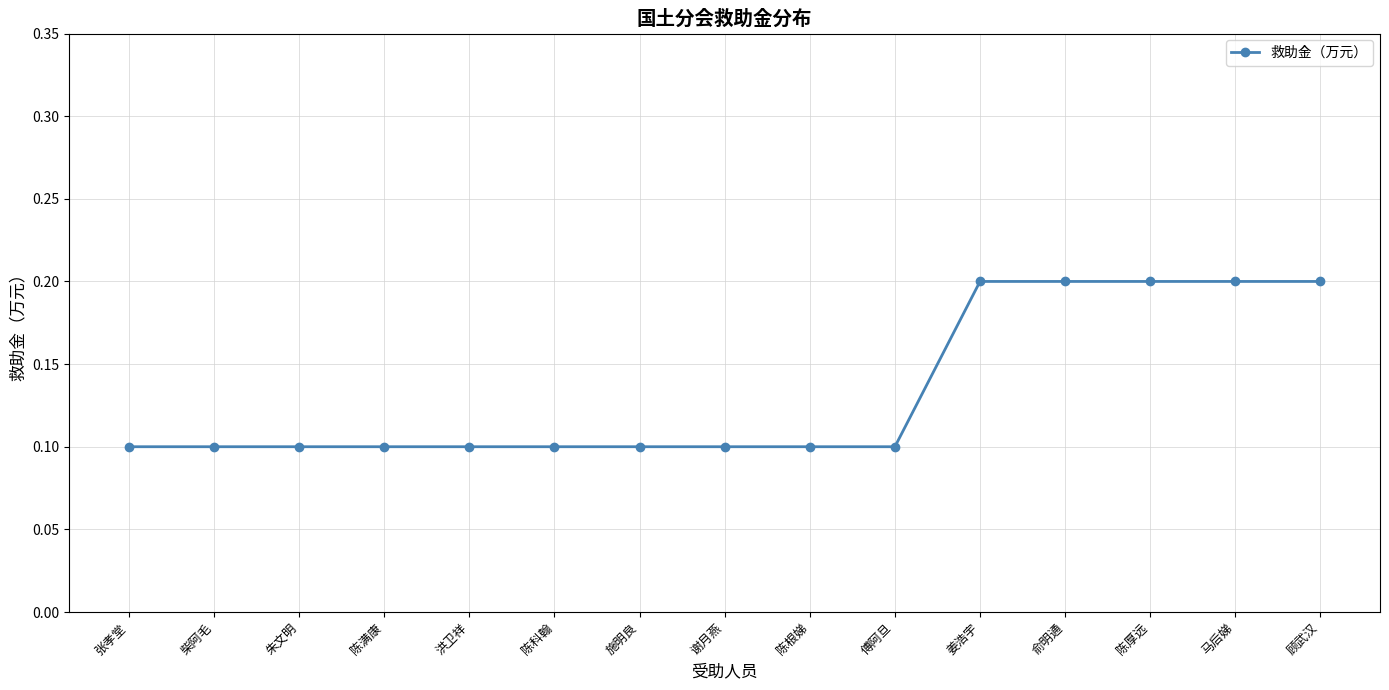

What is the sum of the values at 洪卫祥 and 陈根娣?

0.2